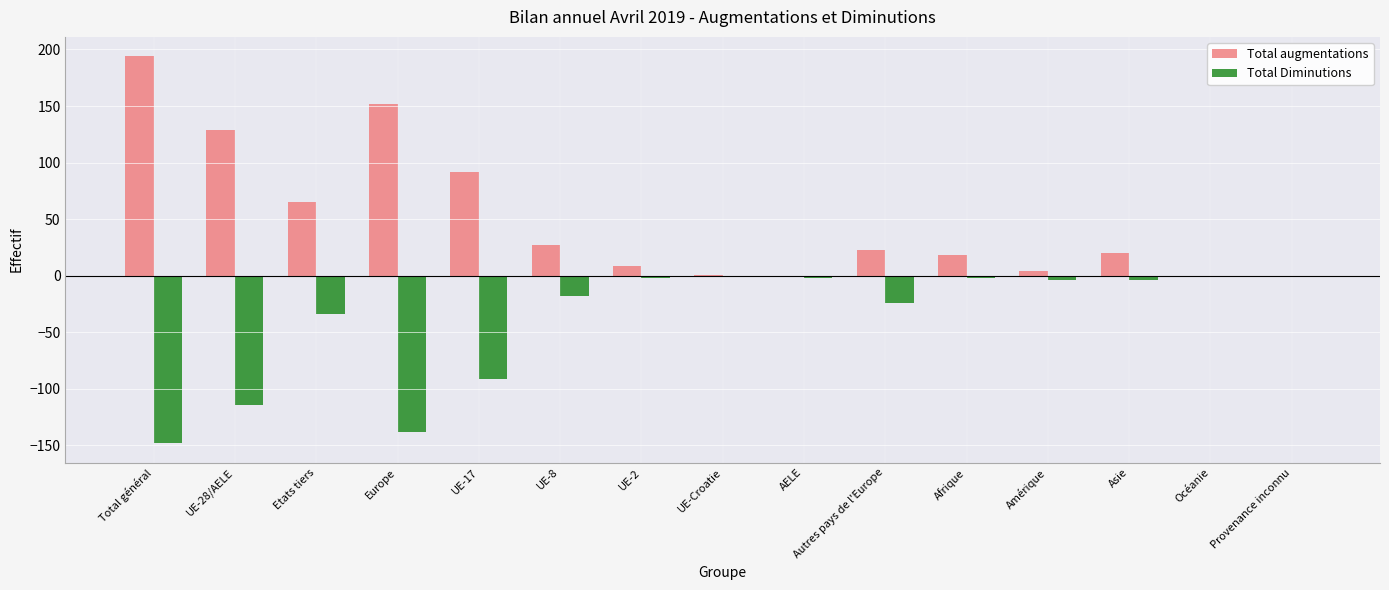

At which label is Total Diminutions closest to -74?

UE-17